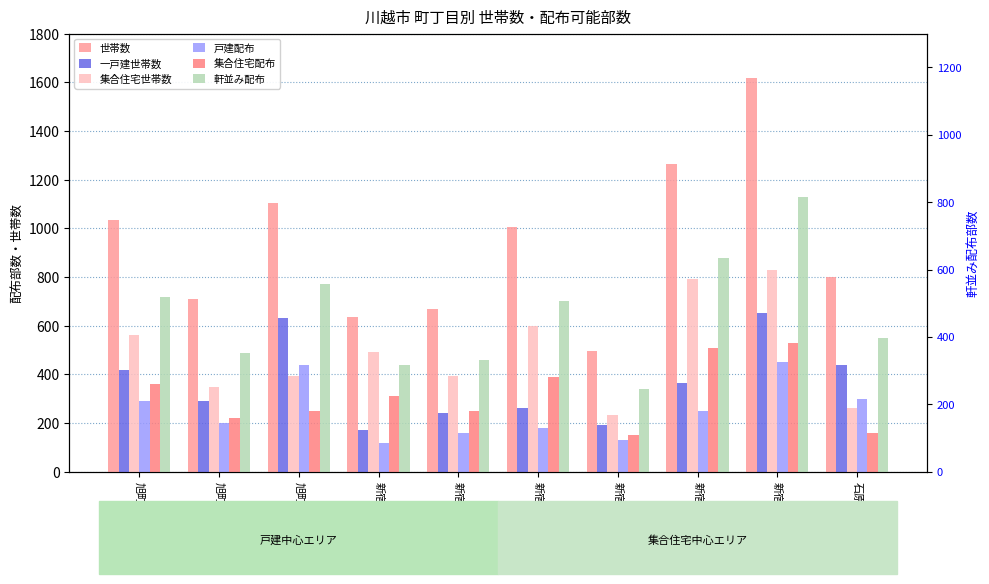

True or false: 集合住宅世帯数 has a value of 563 at 旭町1丁目.

True